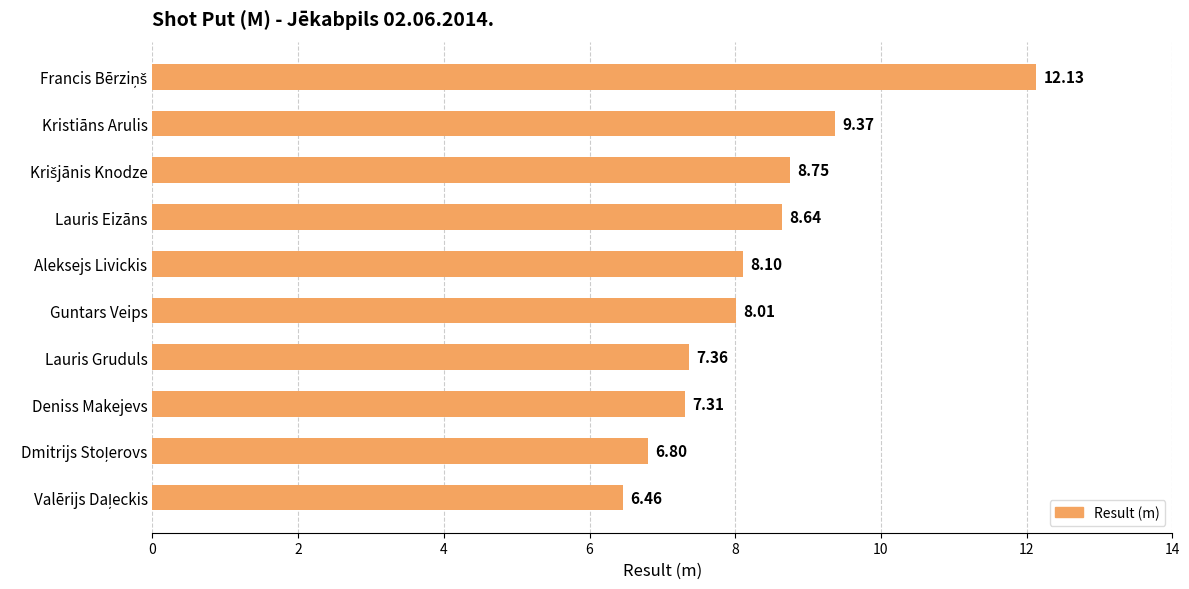

What is the ratio of the value at Lauris Eizāns to the value at Lauris Gruduls?

1.2